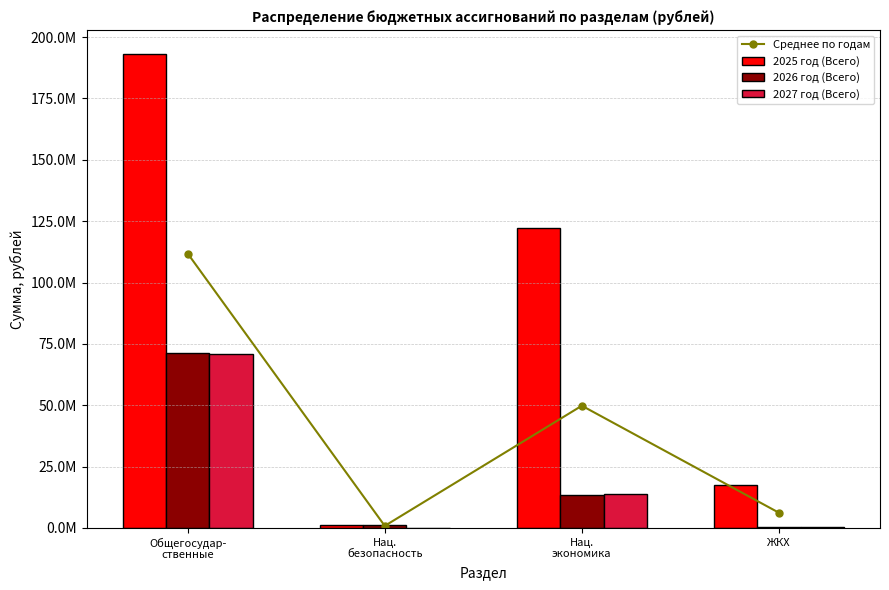

Is the value of Среднее по годам at Нац.
экономика greater than the value of 2026 год (Всего) at Нац.
экономика?

Yes